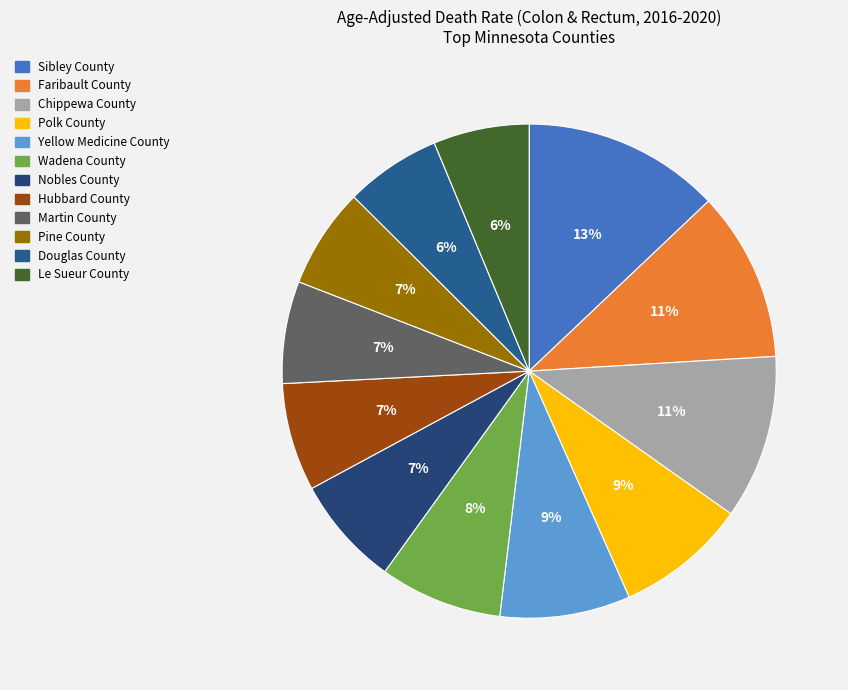

Which category has the biggest portion of the pie?

Sibley County